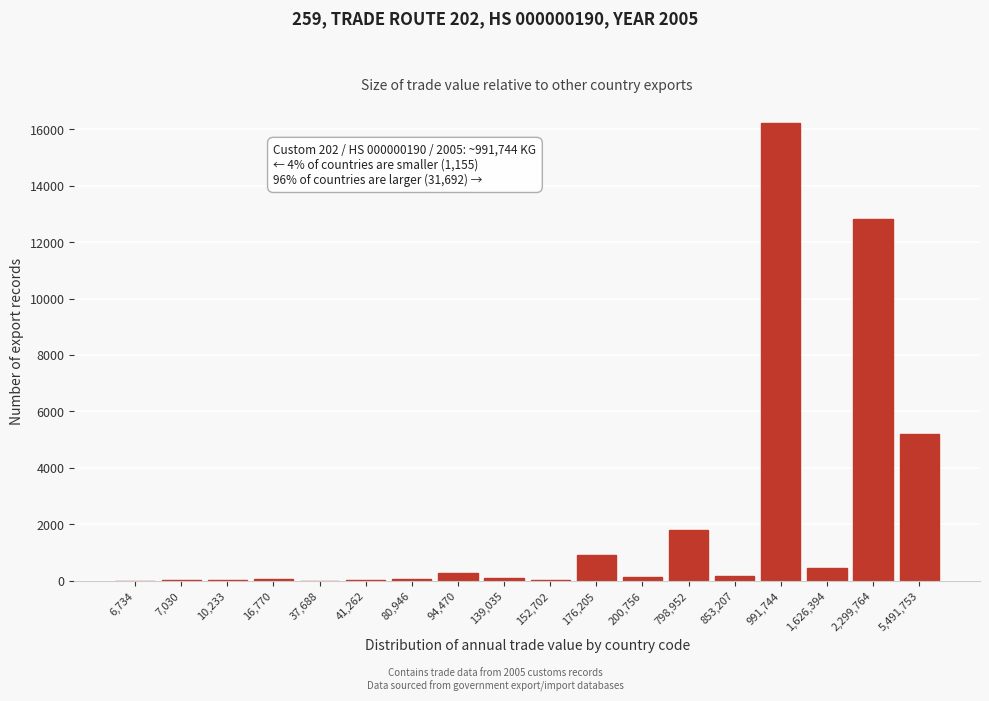

At which label is the value closest to 8104?

5,491,753